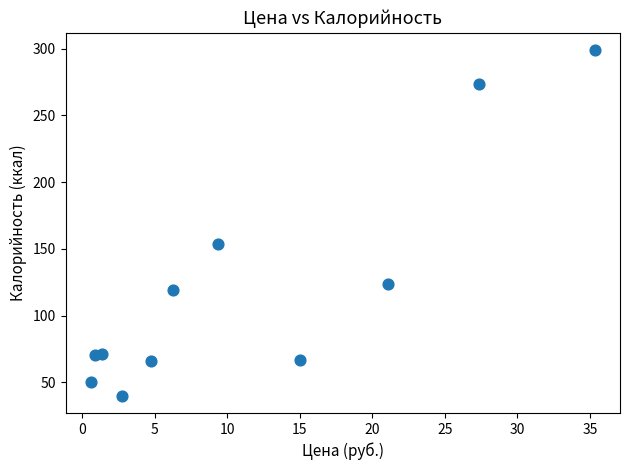

What is the average Y value?

121.3